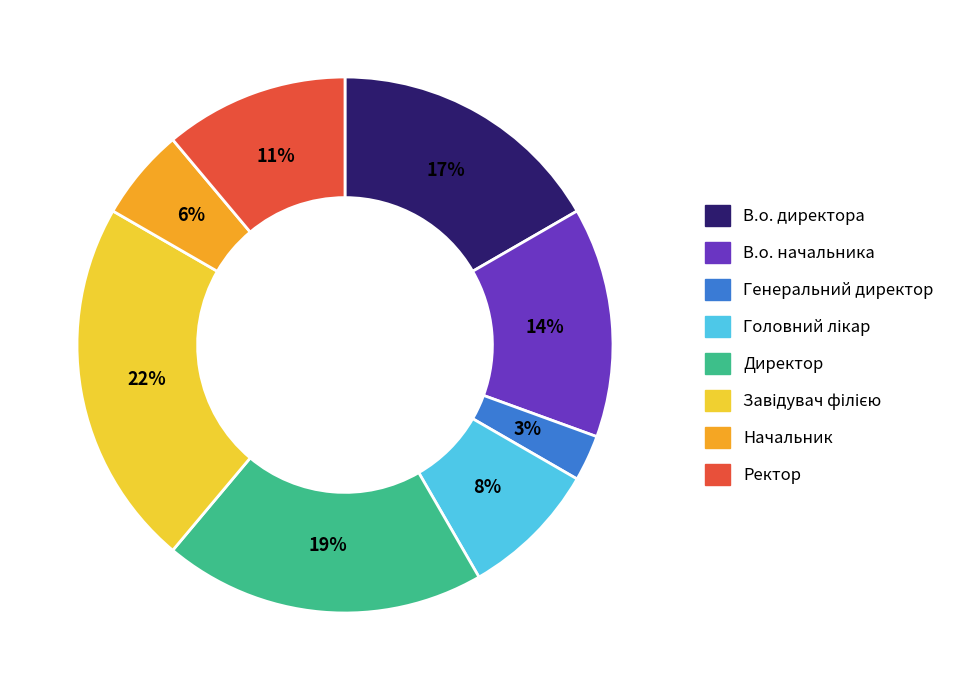

True or false: Ректор accounts for 24% of the total.

False